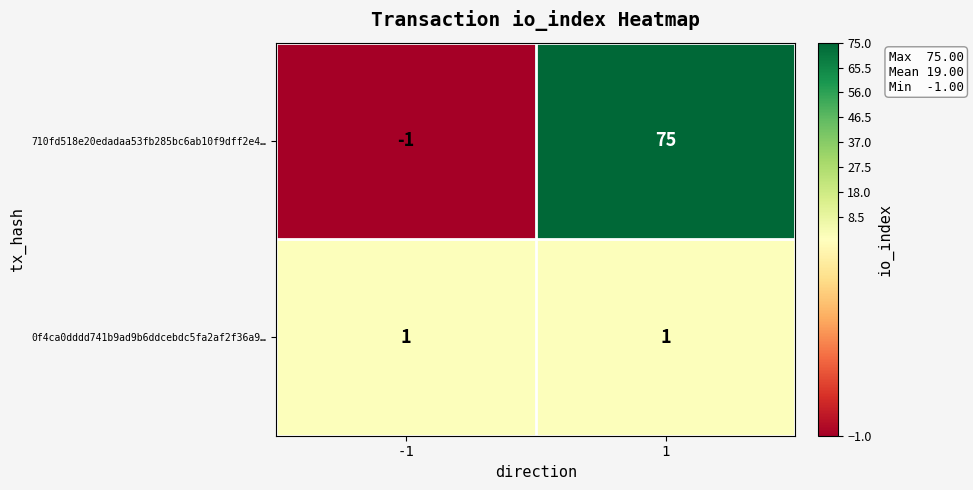

Rank the series by their average value, from highest to lowest.

710fd518e20edadaa53fb285bc6ab10f9dff2e4…, 0f4ca0dddd741b9ad9b6ddcebdc5fa2af2f36a9…